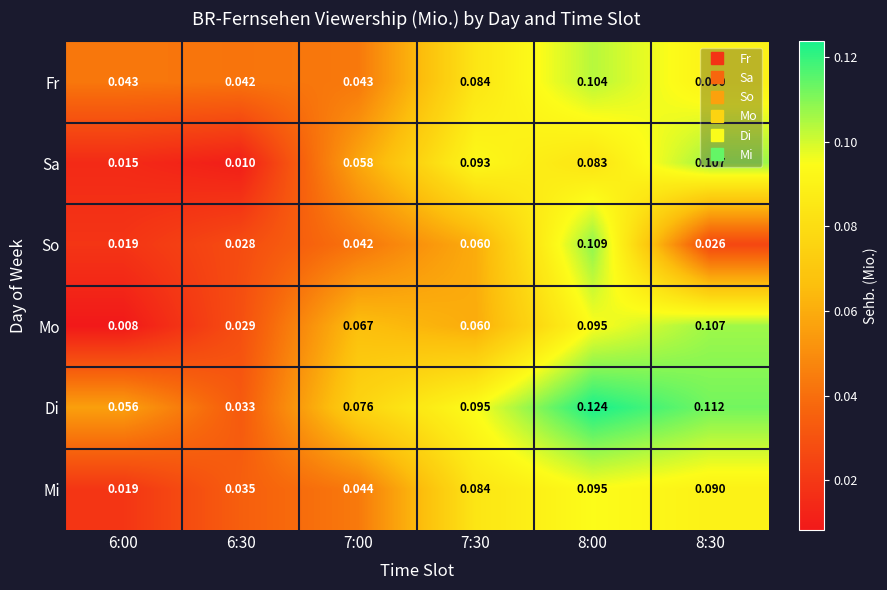

What is the total value across all series at 6:00?

0.2